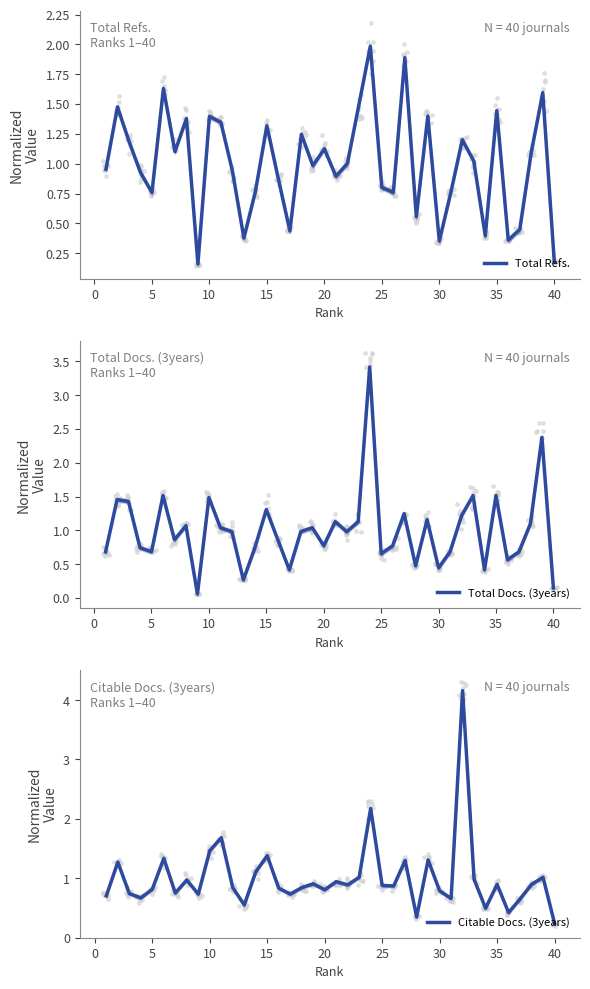

Which series reaches the maximum Y coordinate?

Citable Docs. (3years)